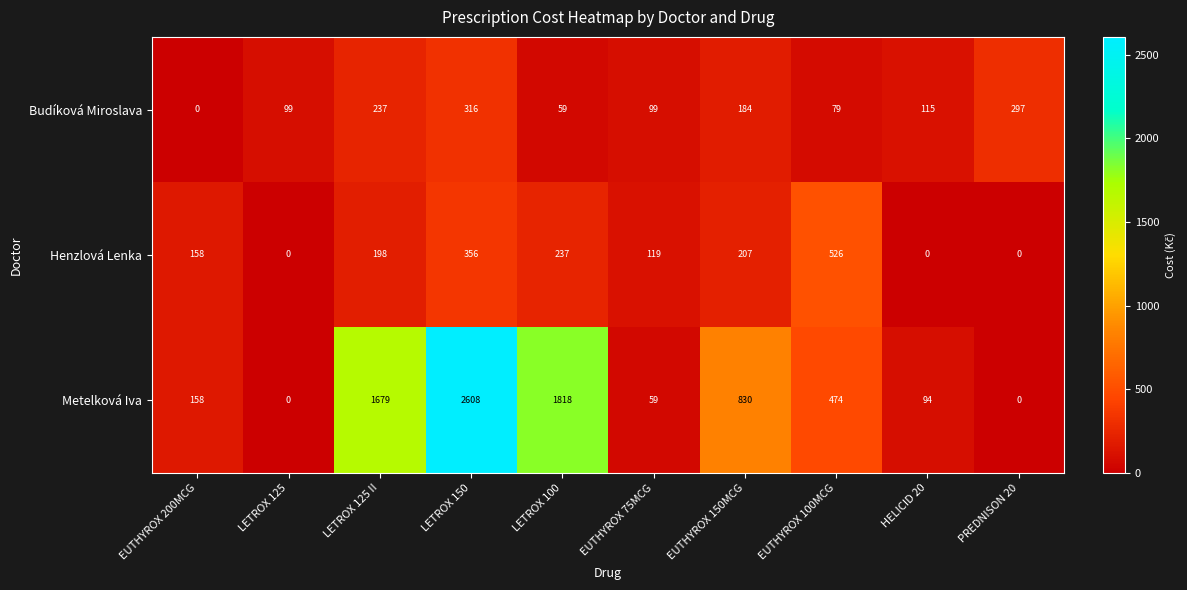

How many series are shown in this chart?

3